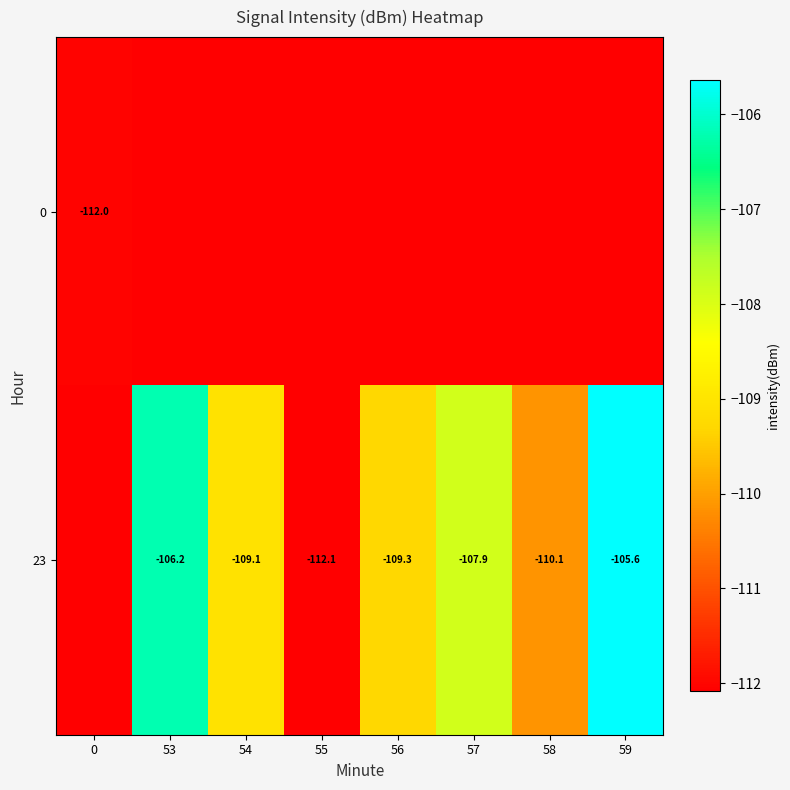

Which label corresponds to the largest value in the chart?

59